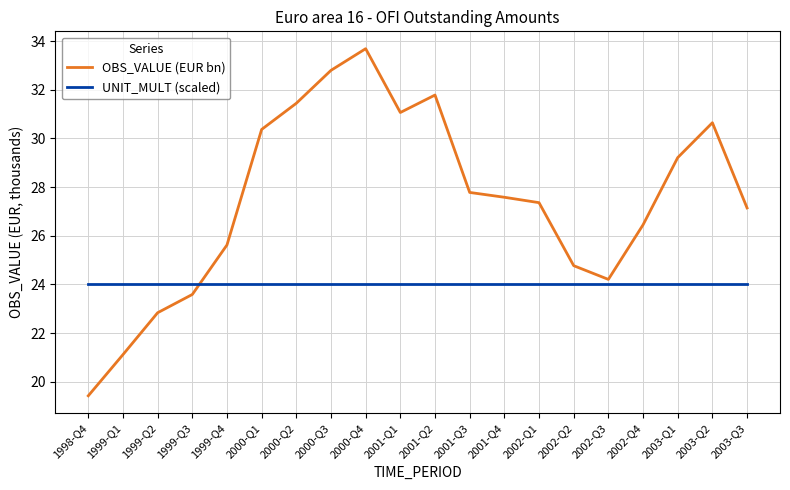

Is it true that UNIT_MULT (scaled) equals 34.2 at 1999-Q4?

False